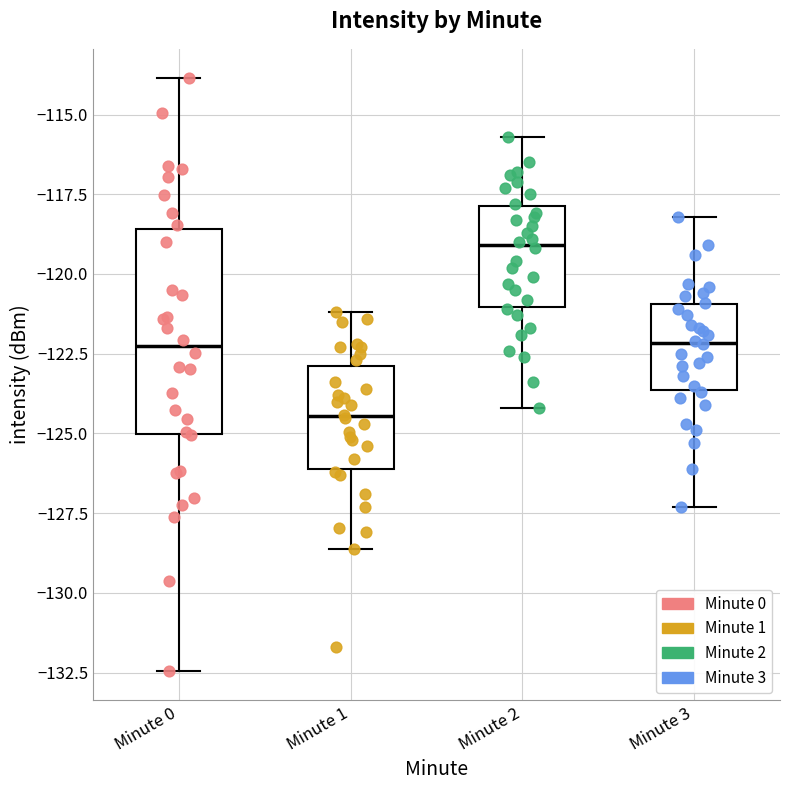

Reading left to right, read every box against the y-axis: the position of its median line, the range the box covers, and the ends of its whiskers. The values are not printed on the chart, so give them approximately, as read against the axis.

Minute 0: median -122.5, box -125.0 to -118.5, whiskers -132.5 to -114.0
Minute 1: median -124.5, box -126.0 to -123.0, whiskers -128.5 to -121.0
Minute 2: median -119.0, box -121.0 to -118.0, whiskers -124.0 to -115.5
Minute 3: median -122.0, box -123.5 to -121.0, whiskers -127.5 to -118.0